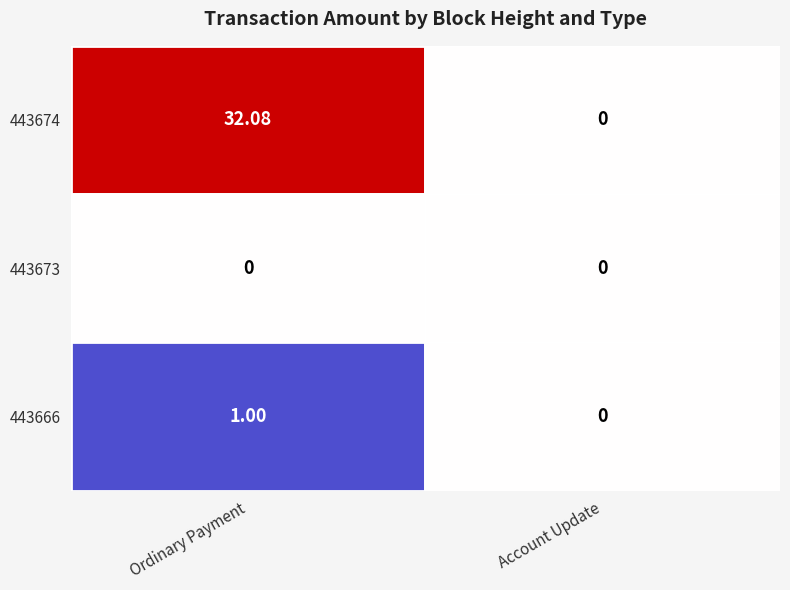

At which category is the sum across all series the highest?

Ordinary Payment